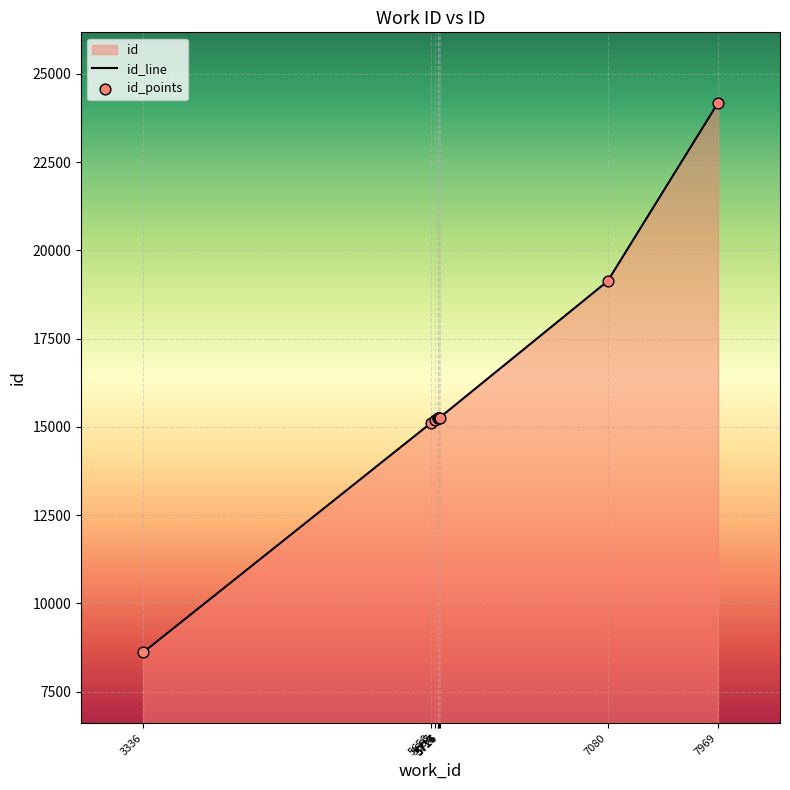

Approximately how many times larger is the value at 3336 compared to 5658?

0.6